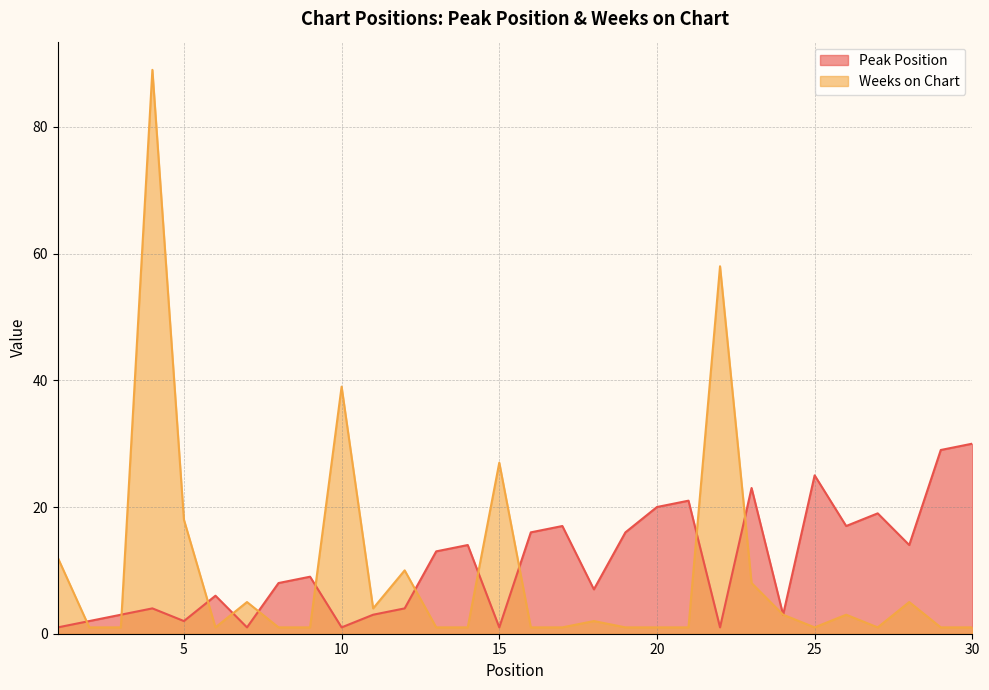

What is the difference between the highest and lowest values at 2?

1